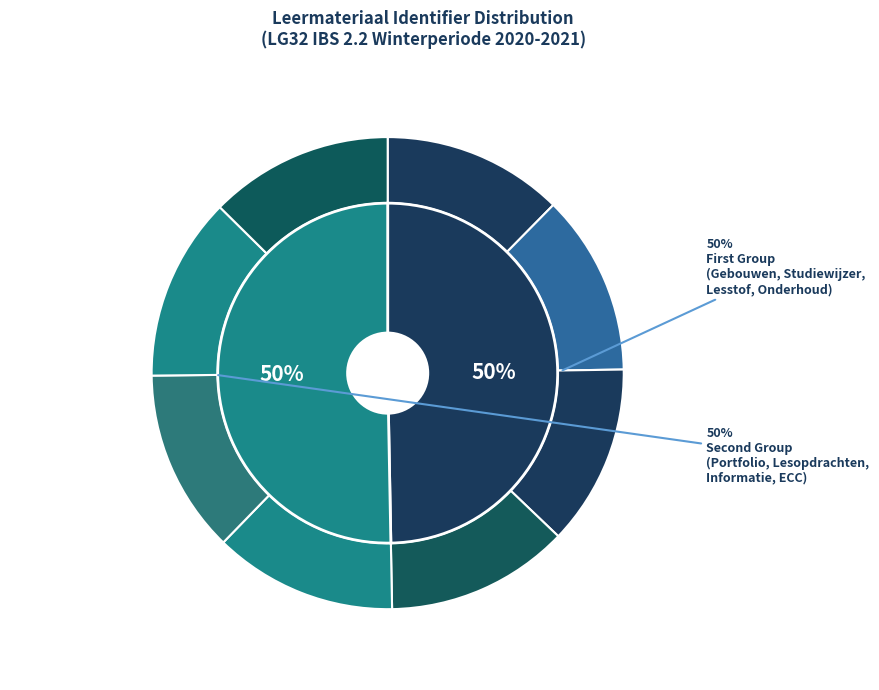

Which slice is the smallest?

Gebouwen